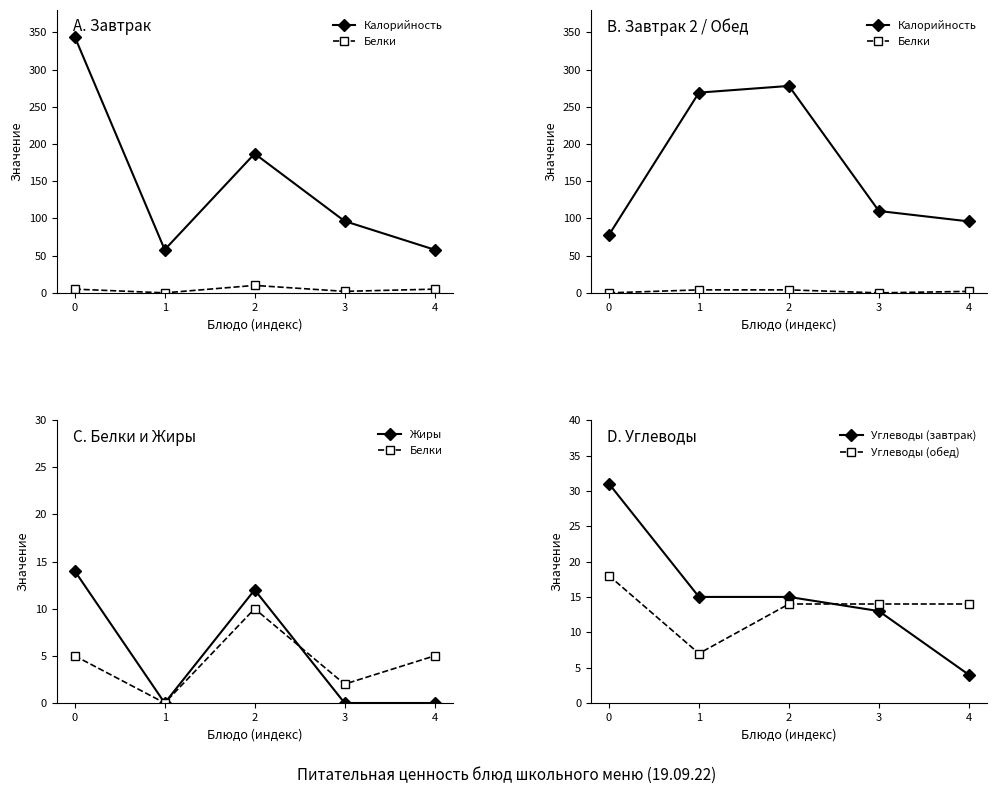

Reading right to left, list all the values displayed in this chart.

Калорийность: 4=96	3=110	2=278	1=269	0=78
Белки: 4=5	3=2	2=10	1=0	0=5
Жиры: 4=0	3=0	2=12	1=0	0=14
Углеводы (завтрак): 4=4	3=13	2=15	1=15	0=31
Углеводы (обед): 4=14	3=14	2=14	1=7	0=18